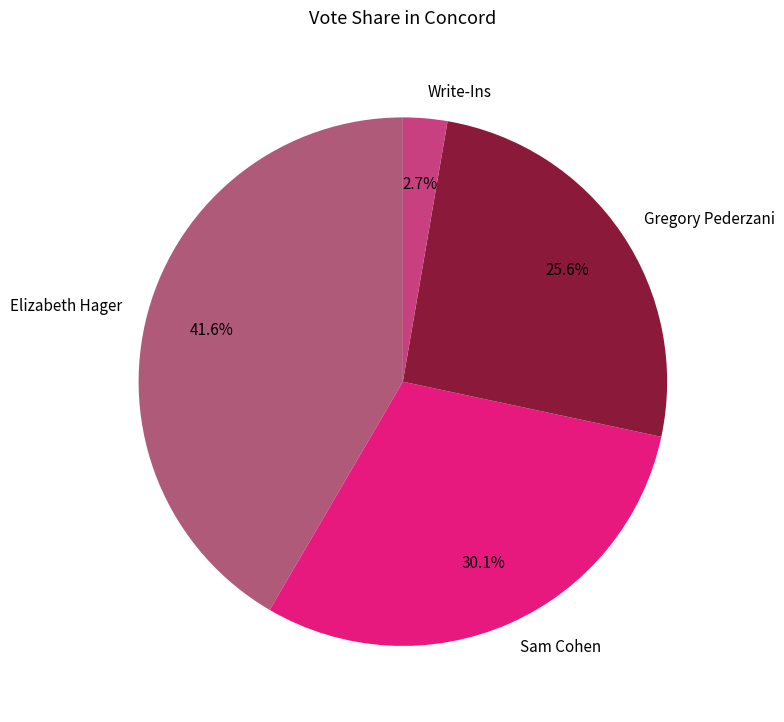

Is the sum of Sam Cohen and Gregory Pederzani greater than half?

Yes